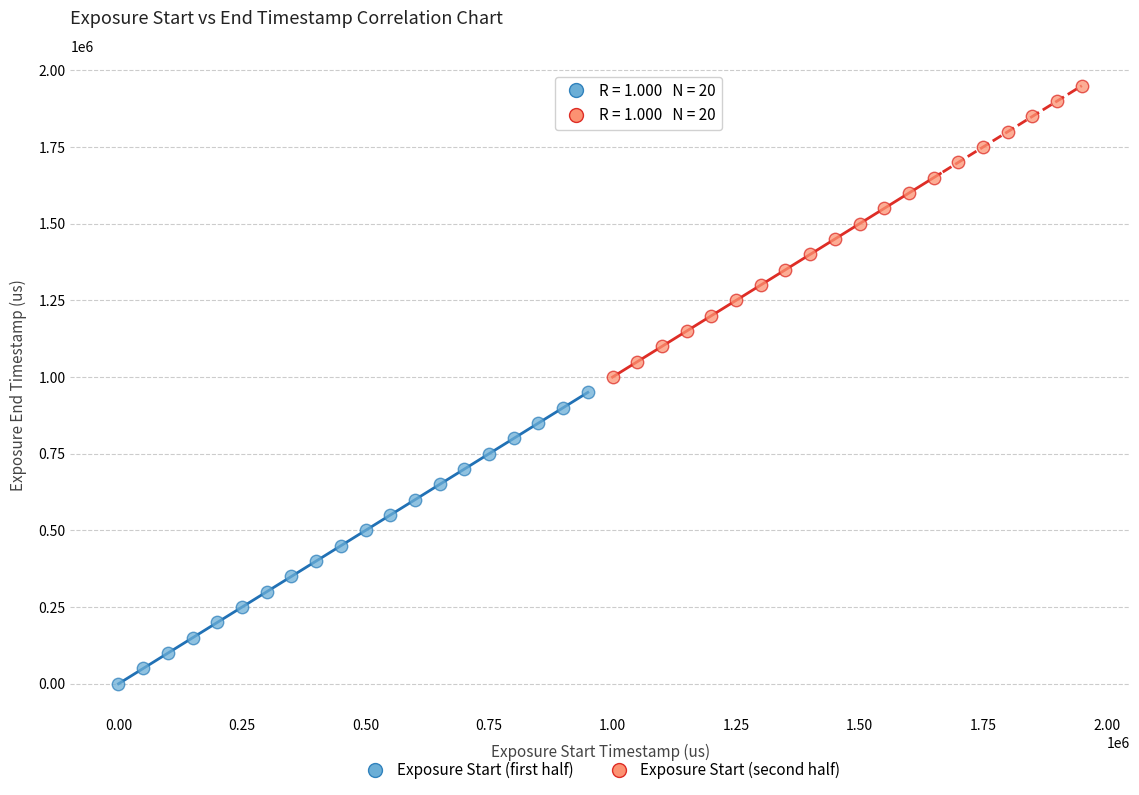

Which series has the largest Y range (max minus min)?

Exposure Start (second half)